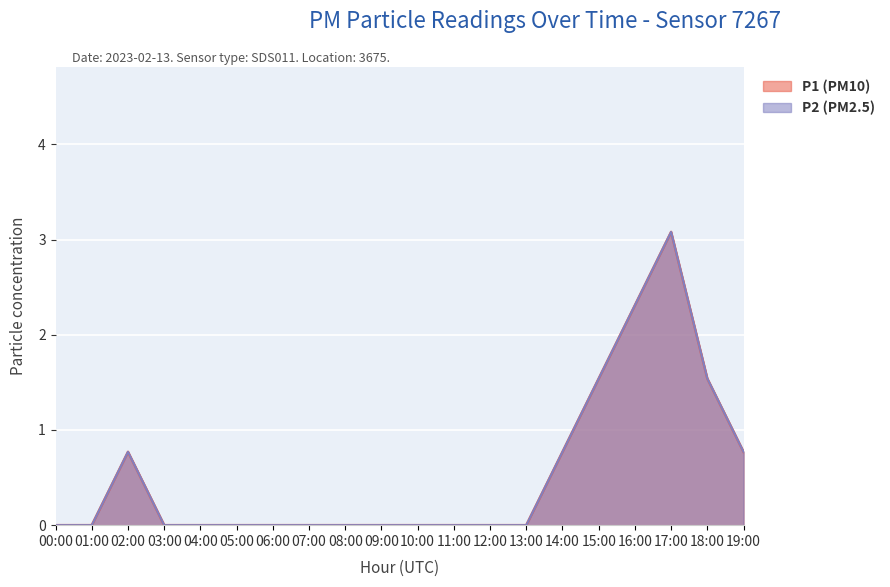

What position from the right is 02:00?

18